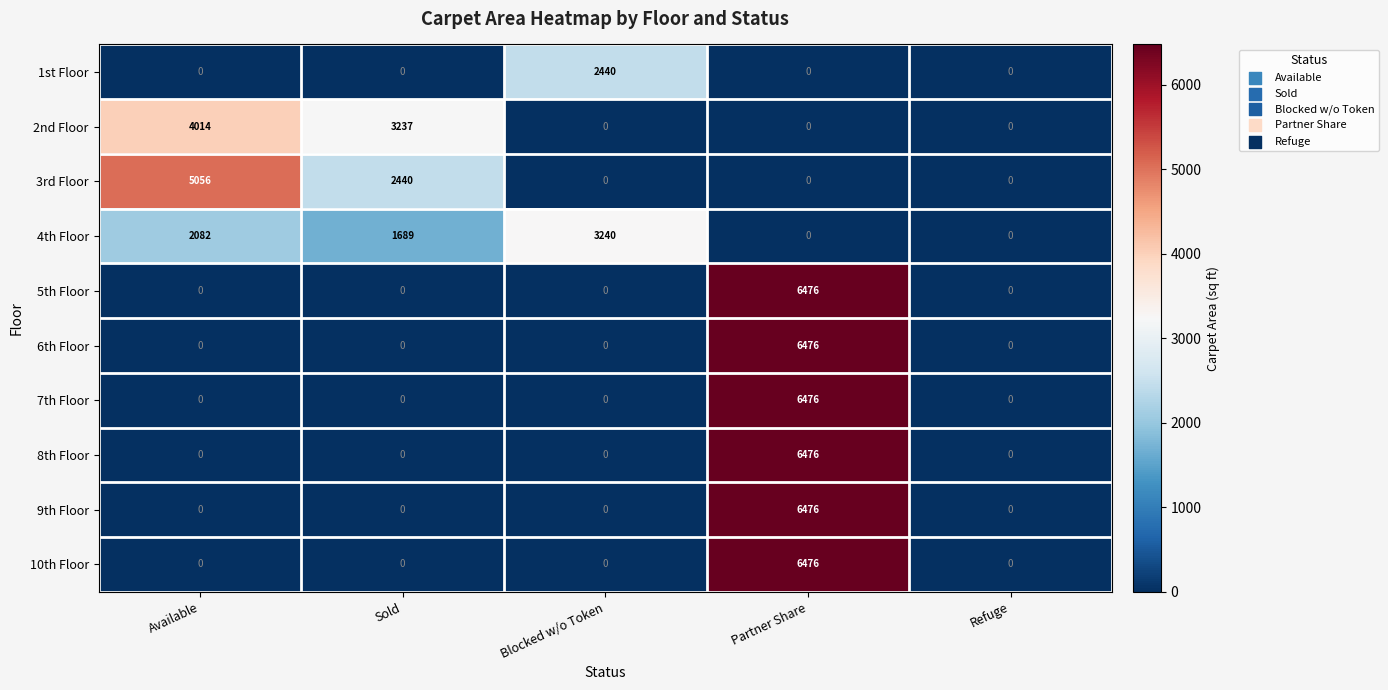

Which label corresponds to the largest value in the chart?

Partner Share